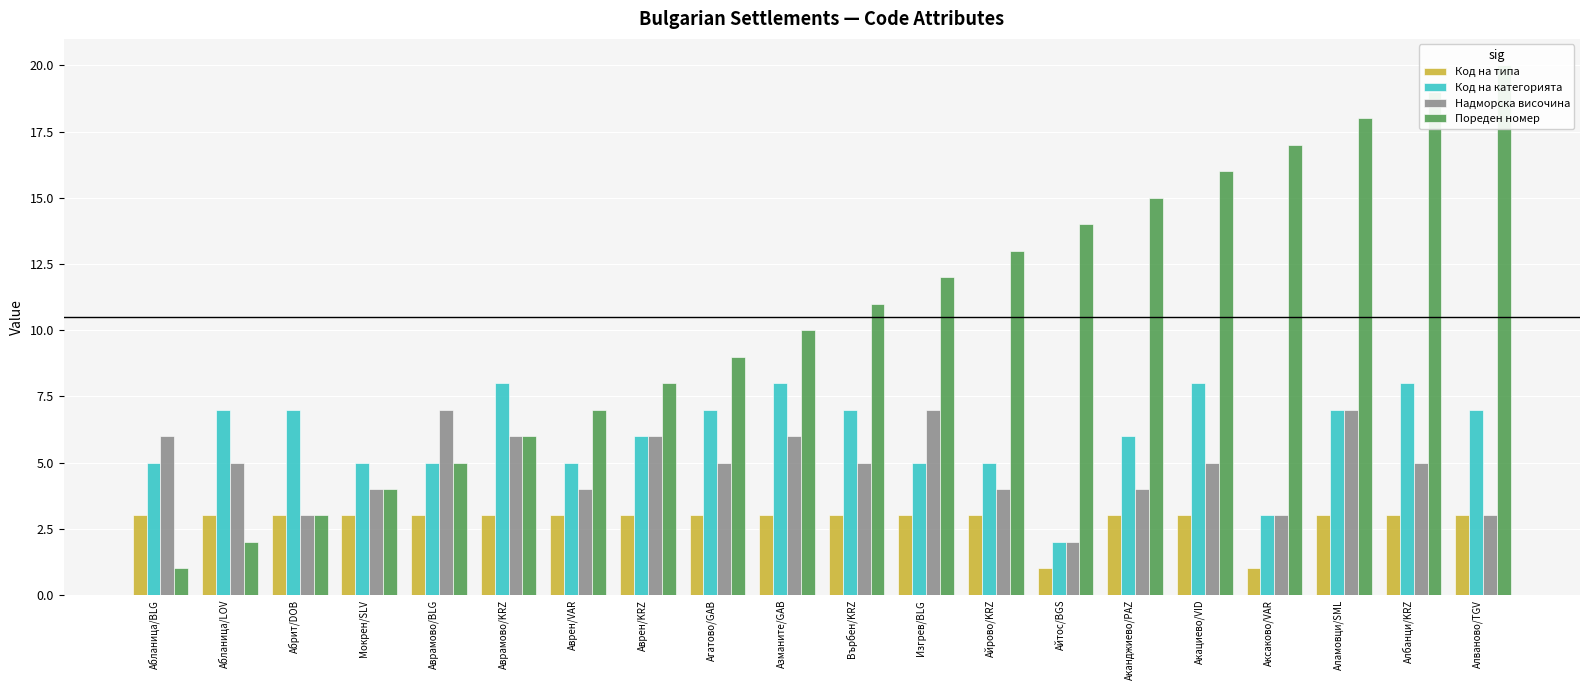

How many bars are there in each group?

4